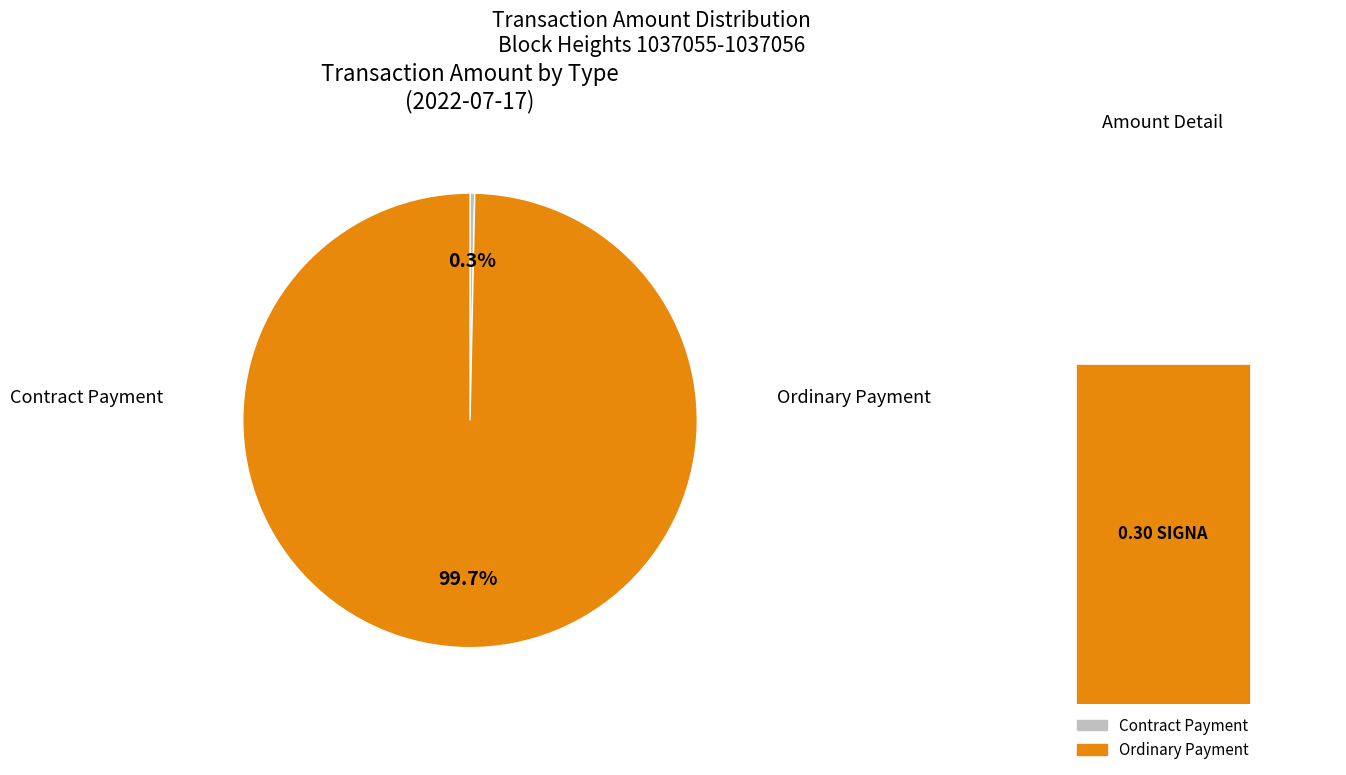

Is it true that Contract Payment is 13% of the pie?

False